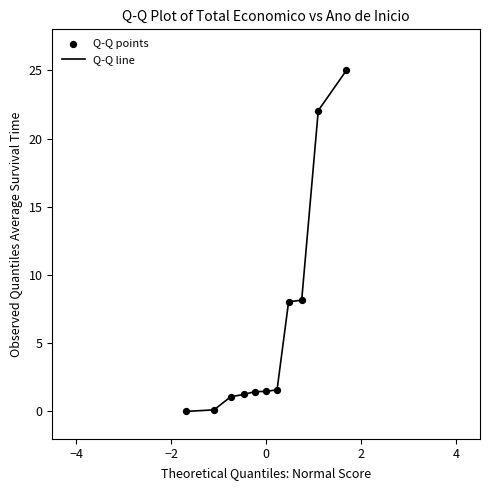

What is the greatest value displayed?

25.0